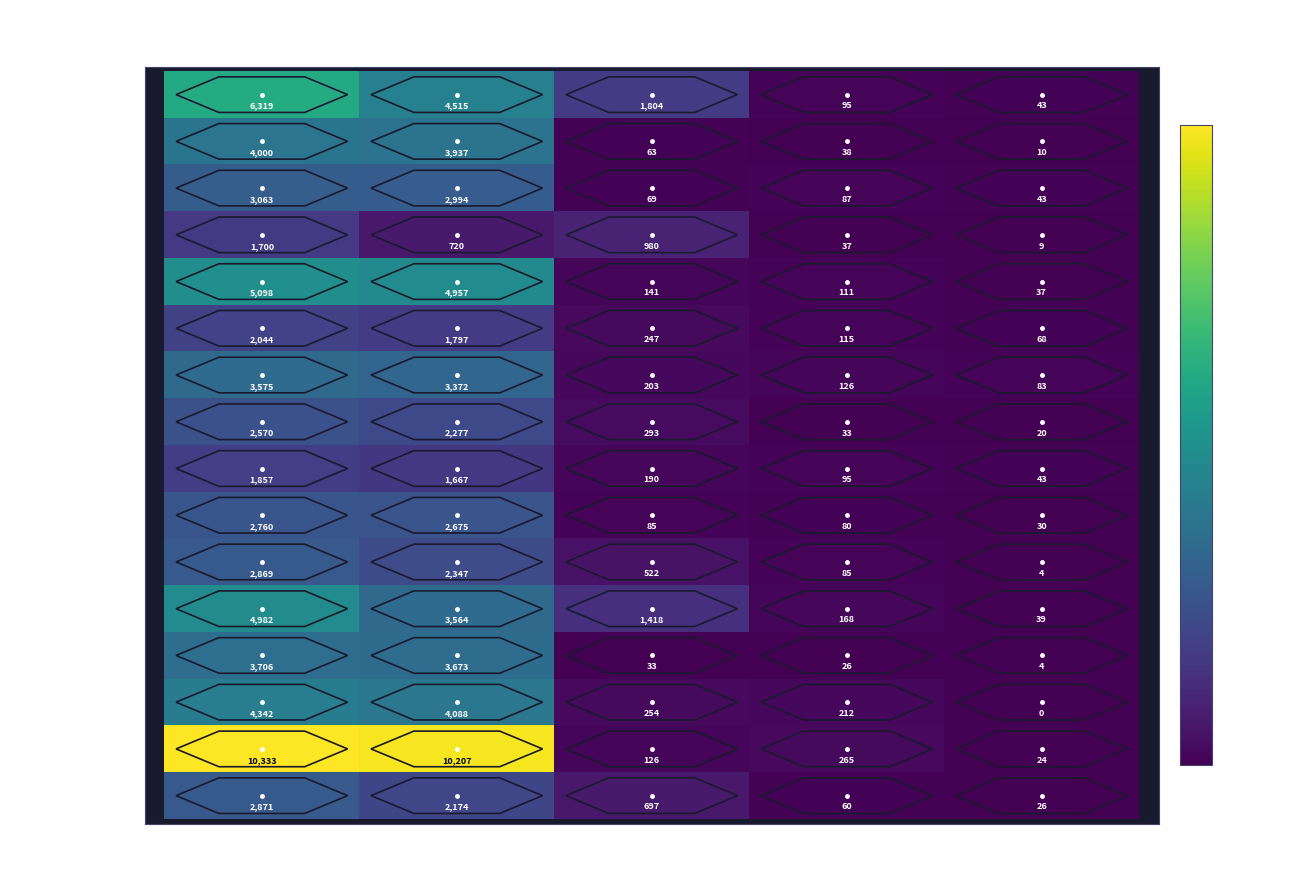

How many series are shown in this chart?

16